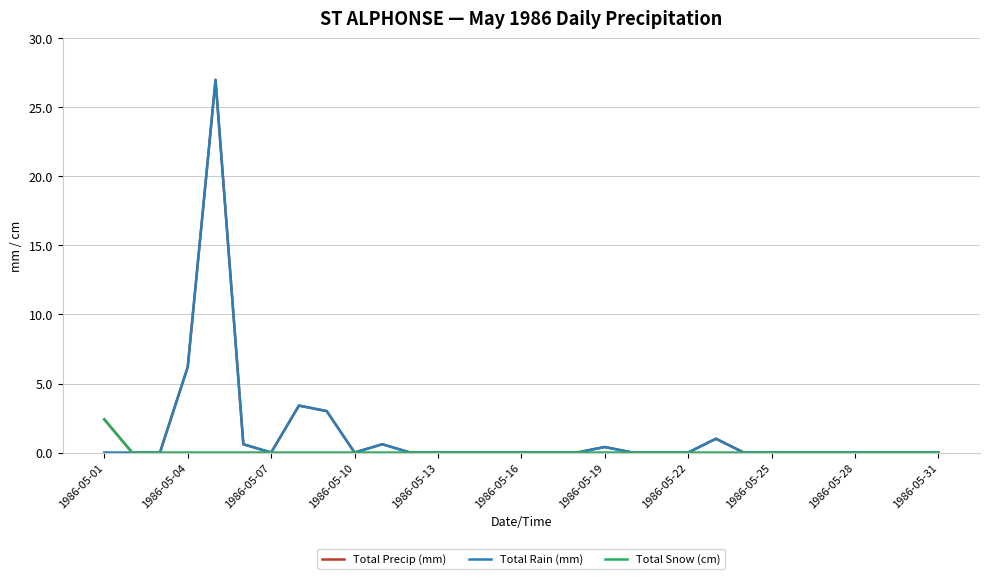

What is the highest value of the Total Precip (mm) series?

27.0